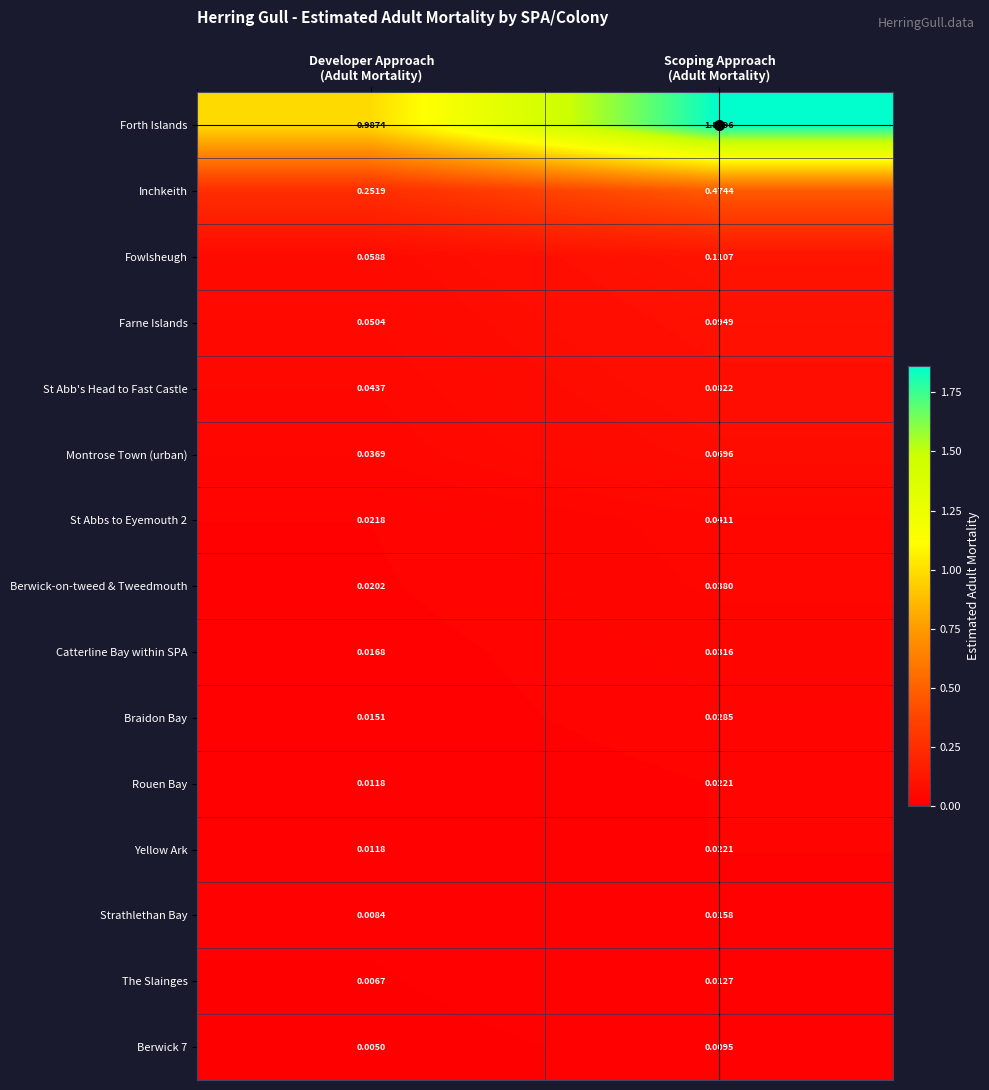

Which series has the largest total across all categories?

Forth Islands